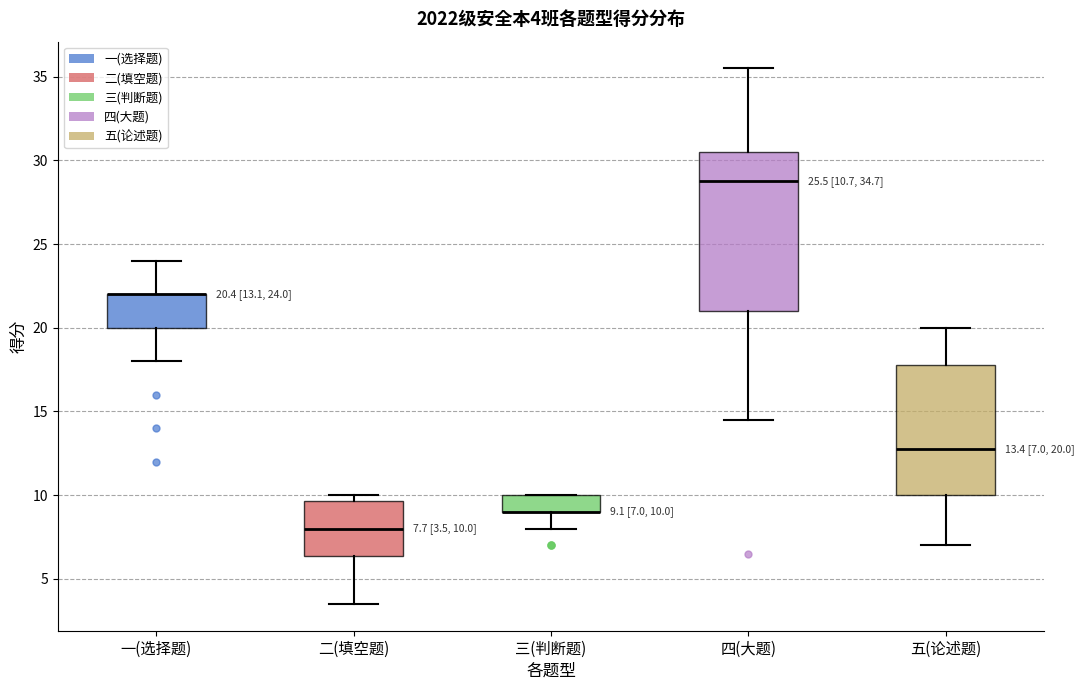

Which box is the tallest, from its lower edge to its upper edge?

四(大题)